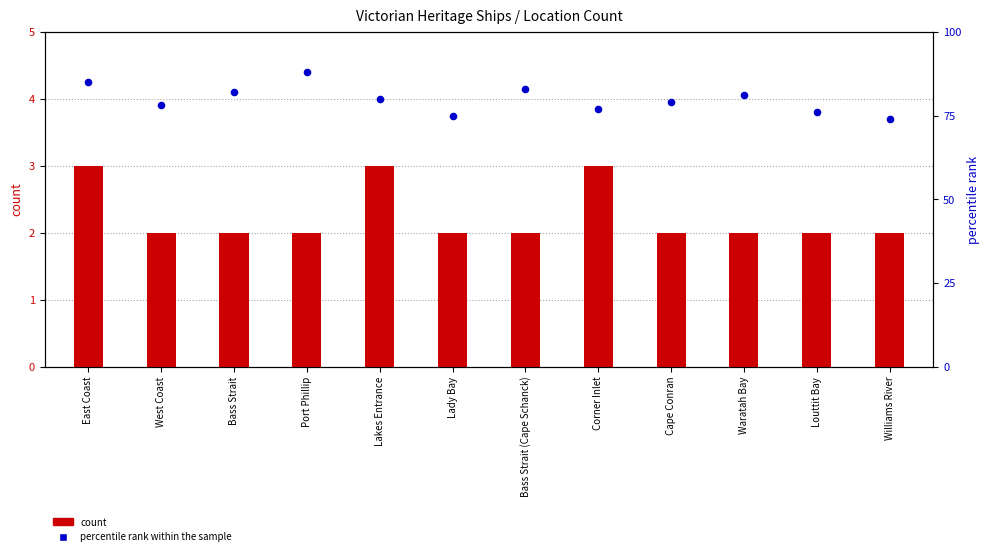

What is the change in value from Waratah Bay to Williams River?

-7